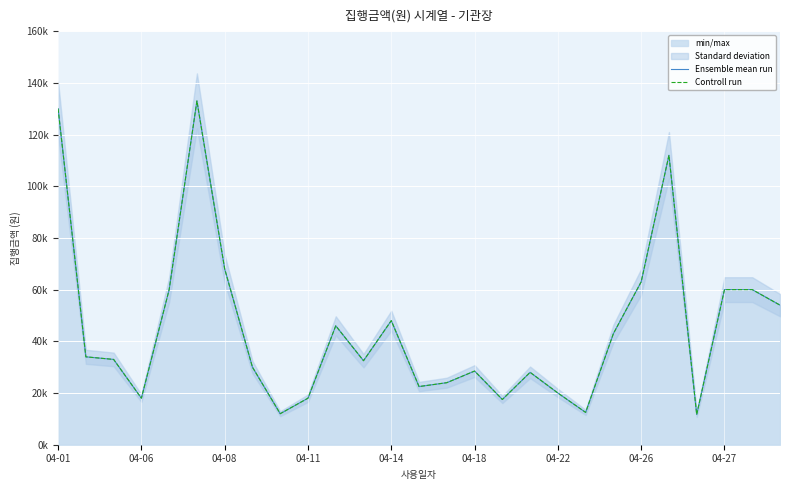

What position from the left is 04-11?

10